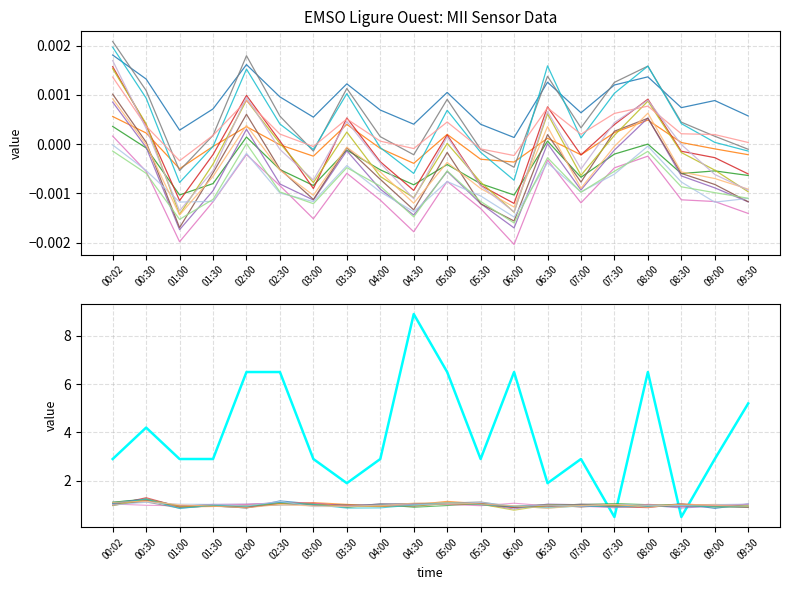

What is the label of the 14th point from the left?

06:30